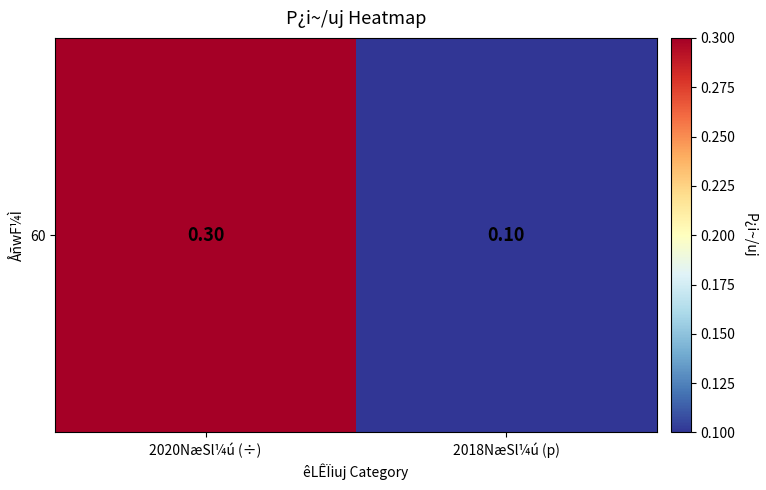

Count the values in the range 0 to 1.

2